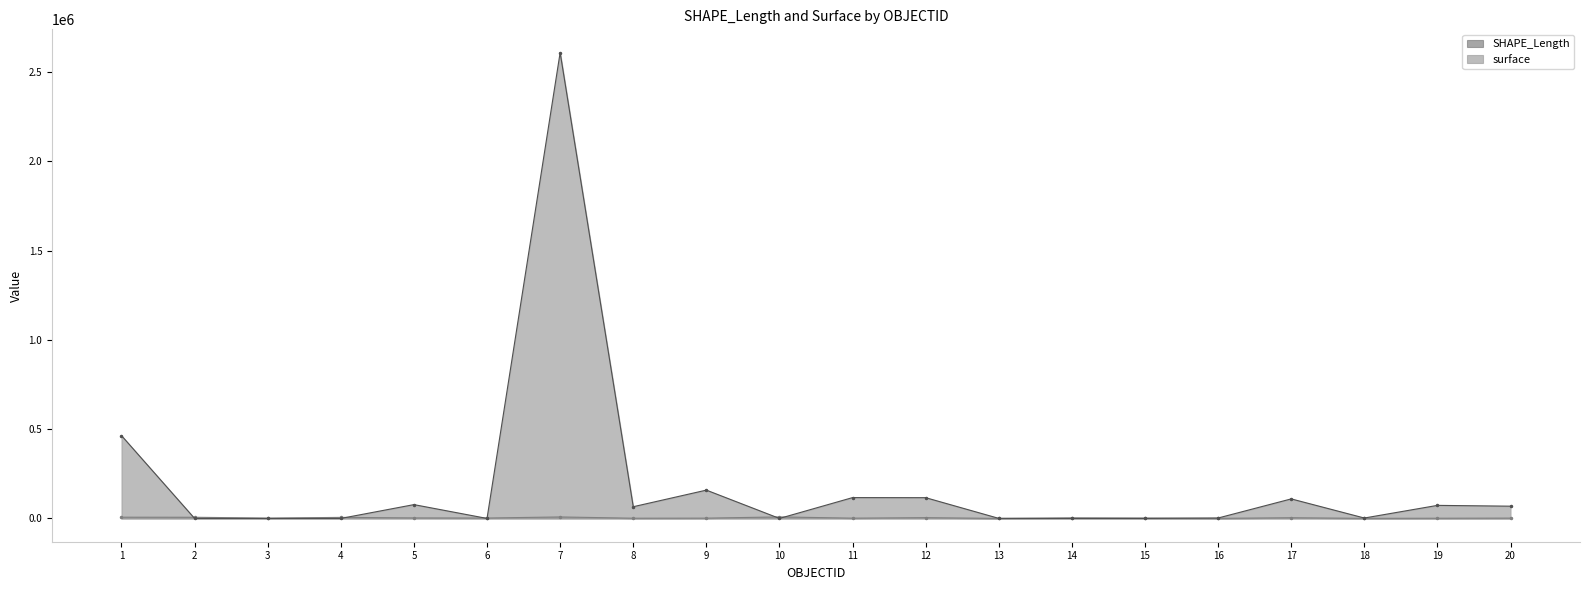

Where is SHAPE_Length nearest to the value 4277?

12